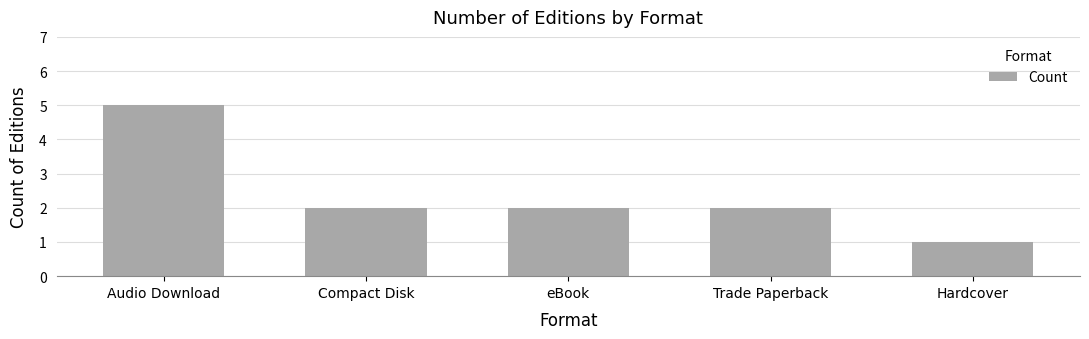

What value does the data have at Audio Download?

5